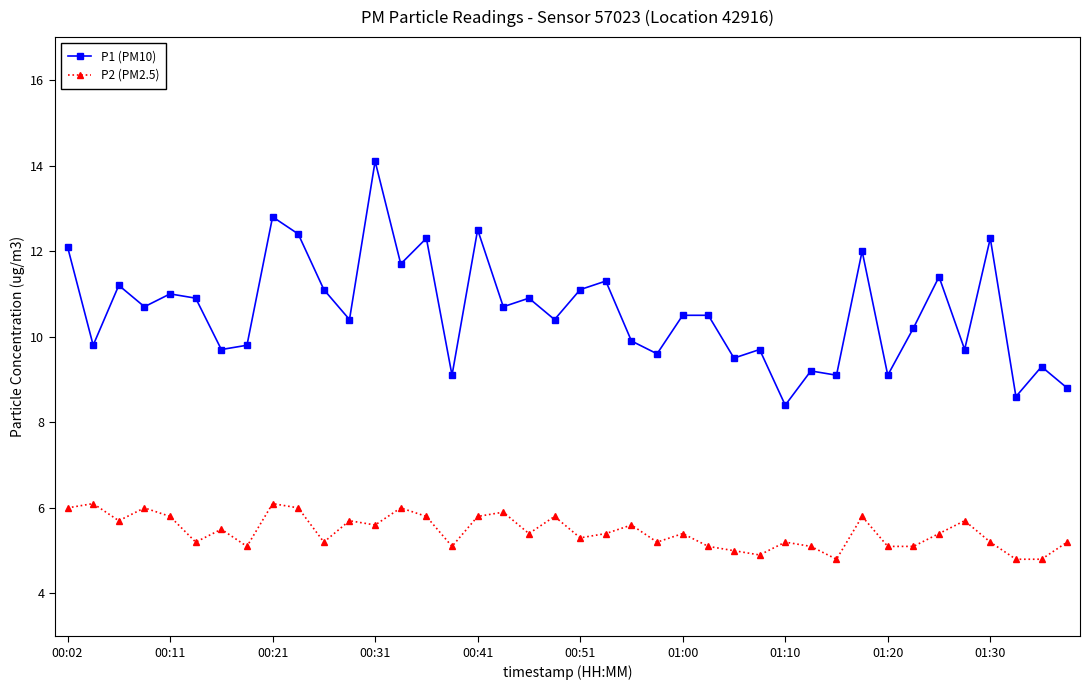

Count the number of categories in the chart.

40